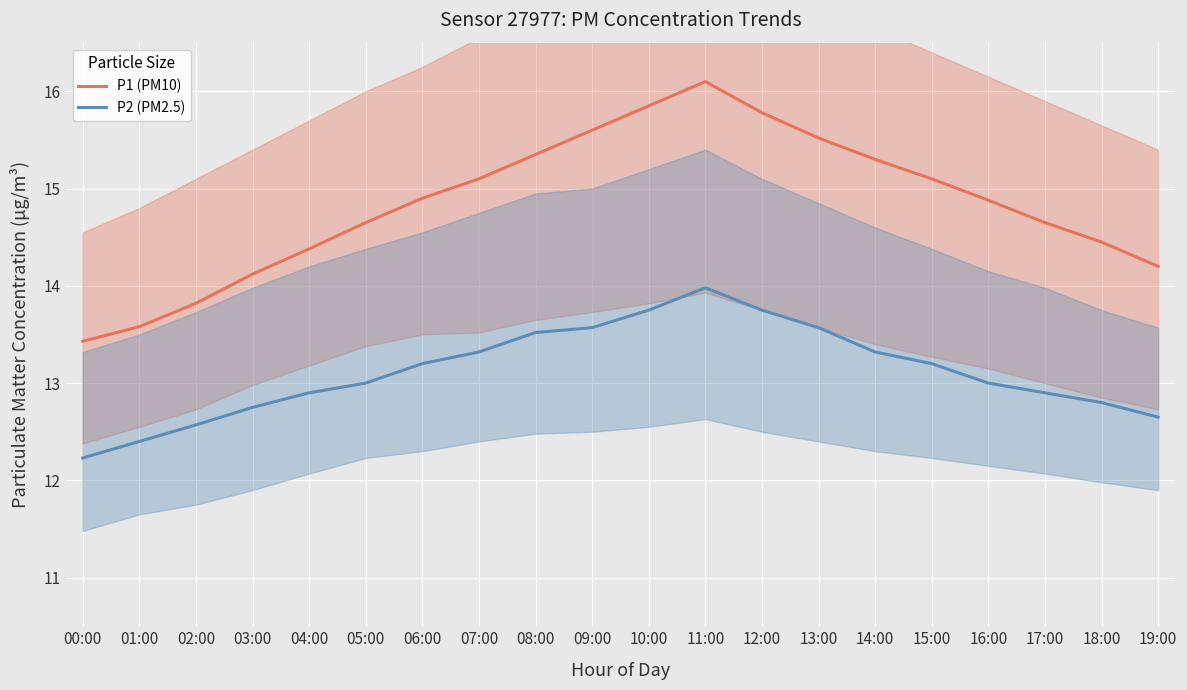

What is the difference between the maximum and minimum values in the P1 (PM10) series?

2.7